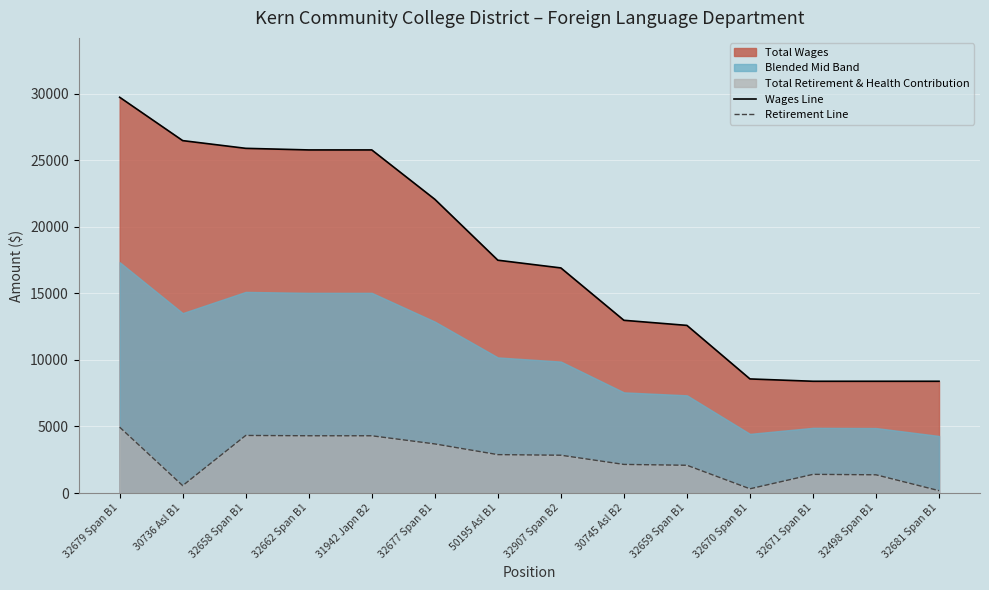

At which category does the chart reach its minimum across all series?

32681 Span B1